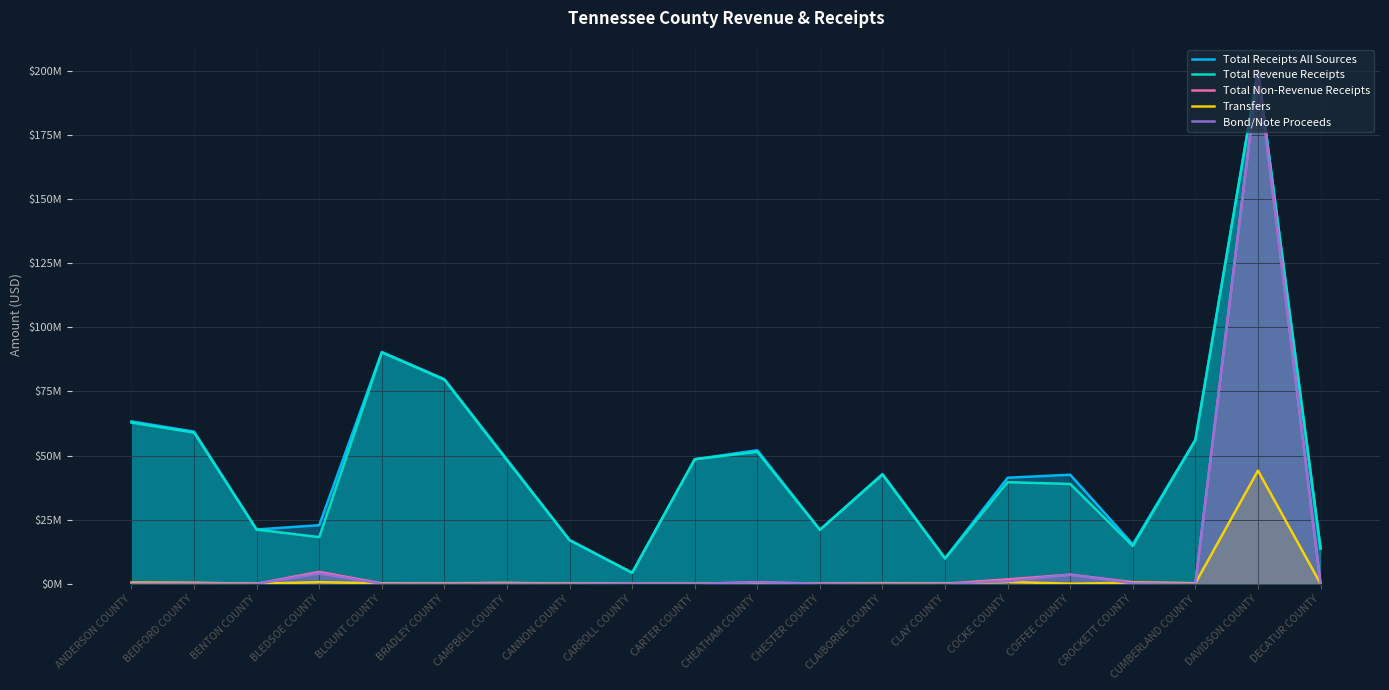

In Transfers, how many points are lower than both neighbors (excluding endpoints)?

6